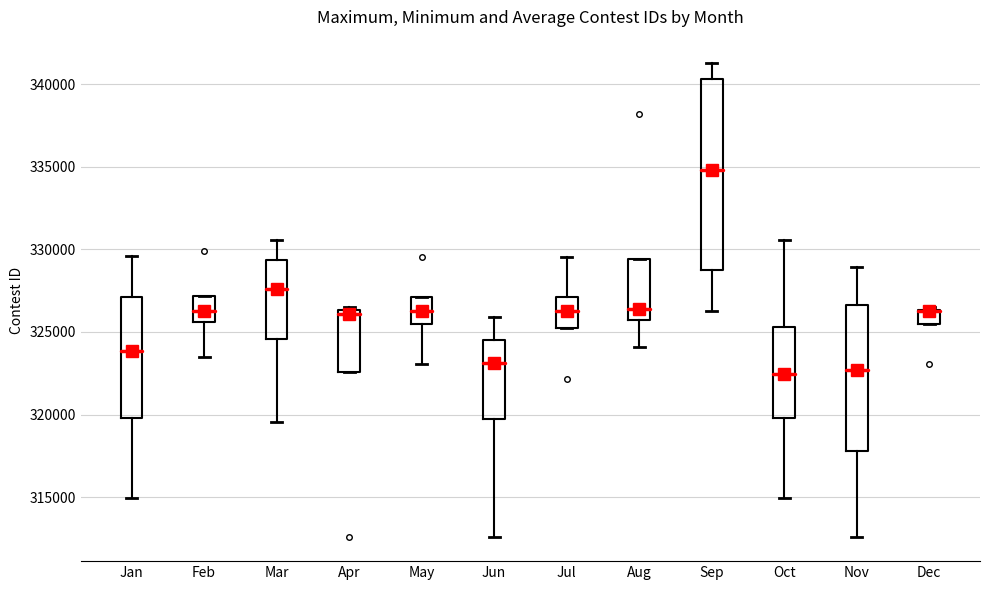

Where does the upper whisker of the box for Sep end on the y-axis? The values are not printed on the chart, so give them approximately, as read against the axis.

341500